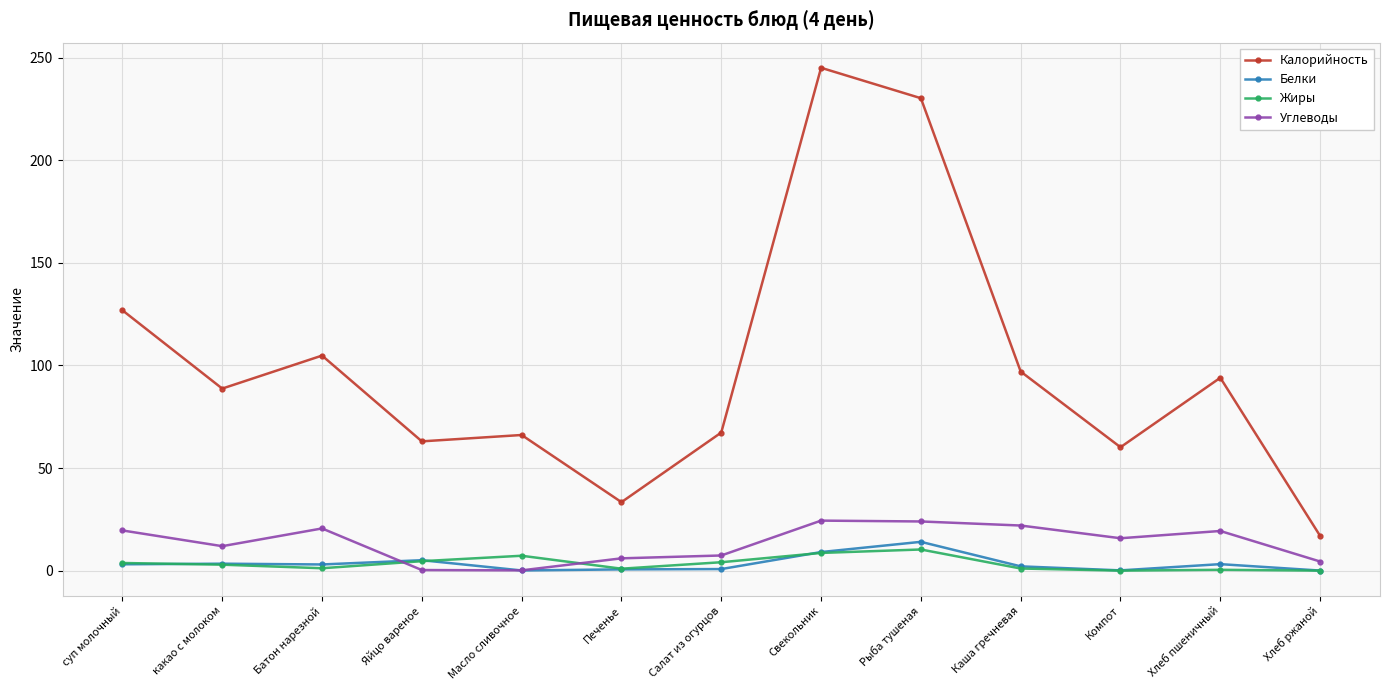

How many interior local peaks does the Калорийность series have?

4